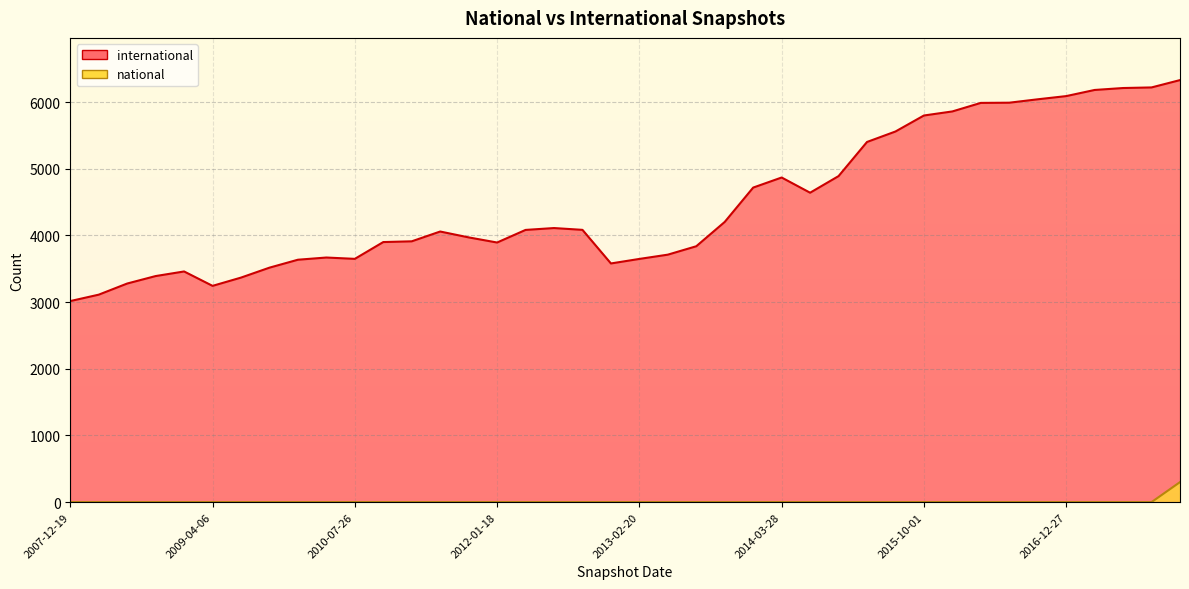

What is the average value of the national series?

8